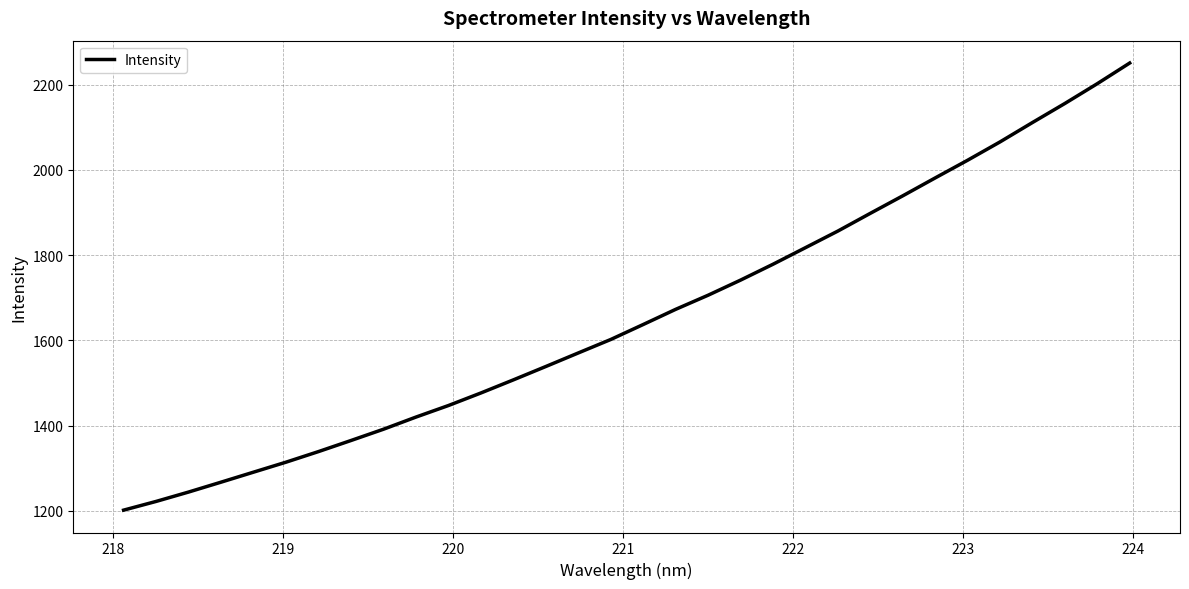

What is the difference between the maximum and minimum values?

1049.2